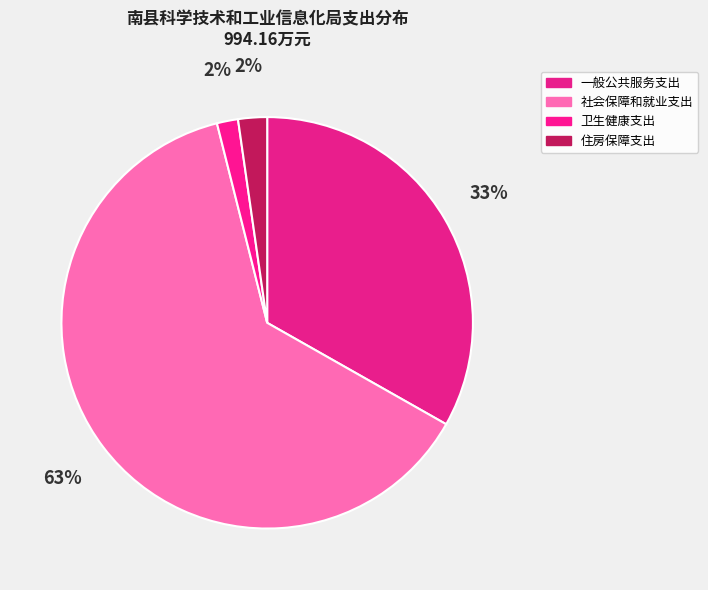

Count the number of slices in the pie.

4